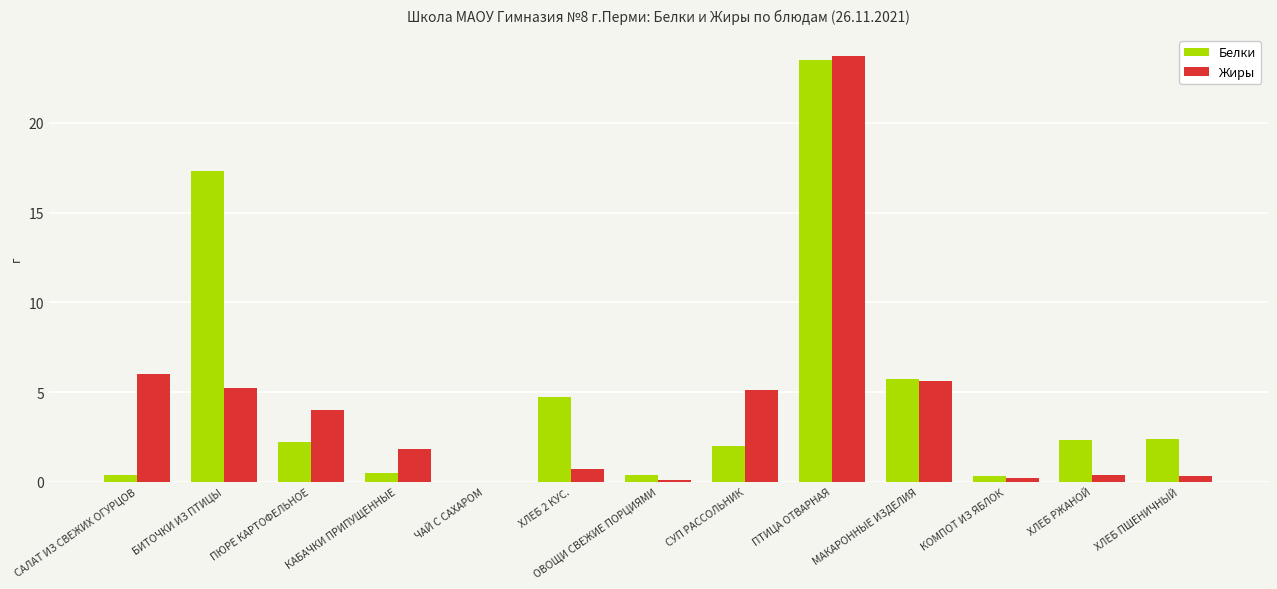

Which series has the largest range (max minus min)?

Жиры